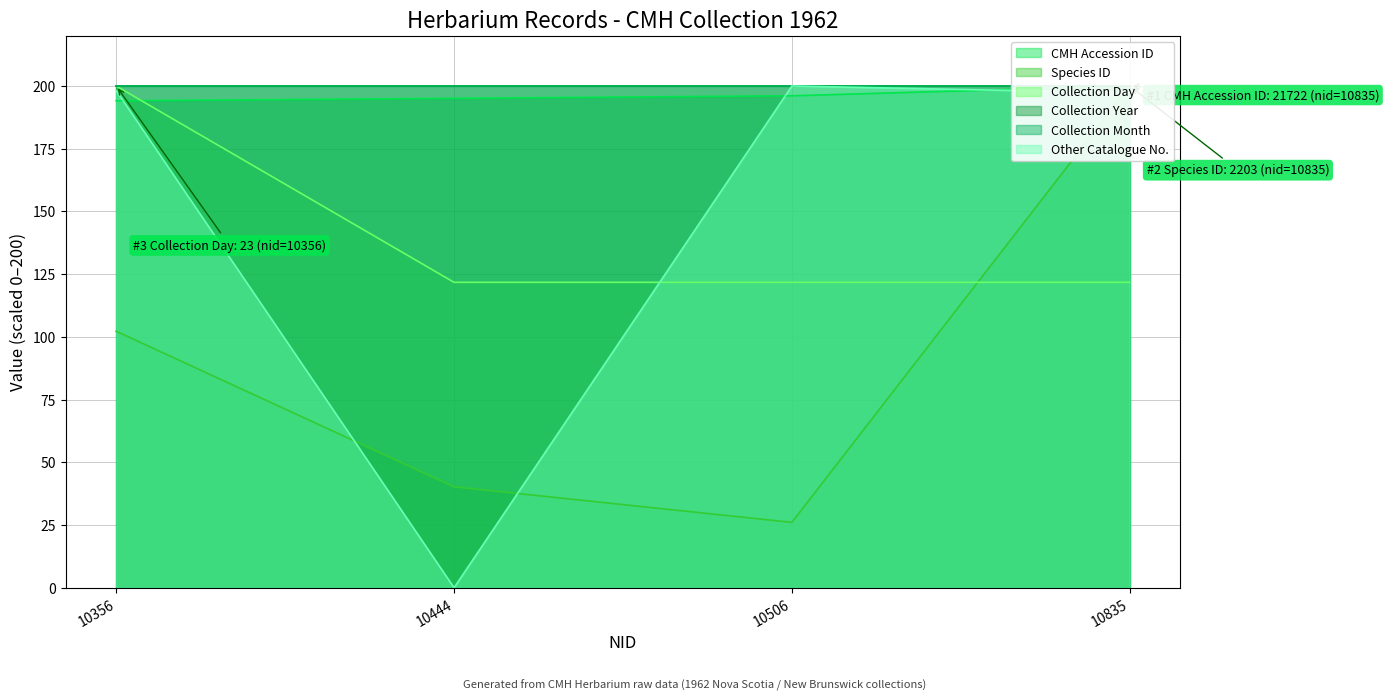

At which category does Other Catalogue No. reach its first local peak?

10506